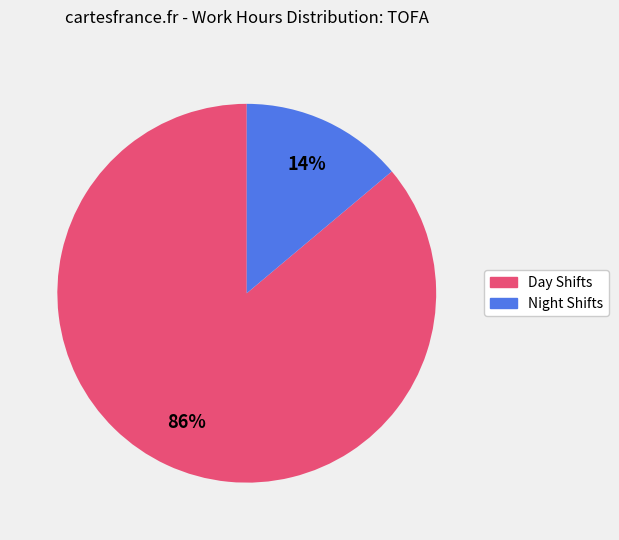

Is there a majority slice in this chart?

Yes